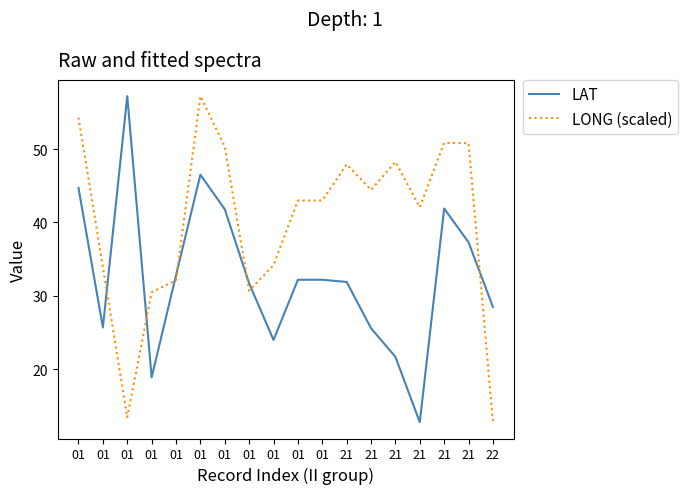

How many lines are shown in the chart?

2